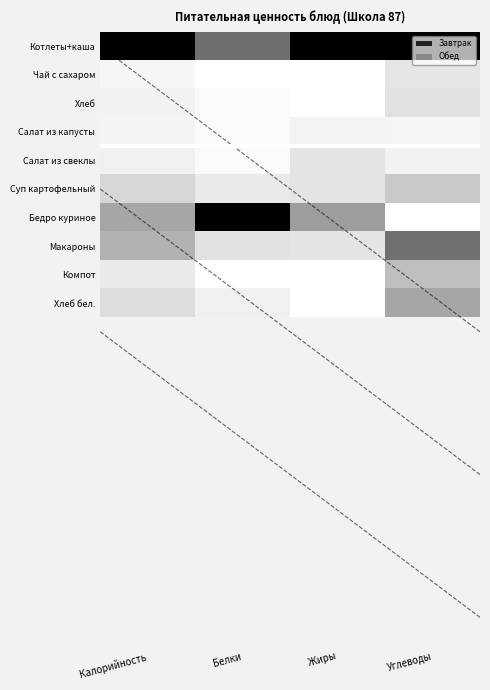

At which category does the chart reach its peak across all series?

Калорийность